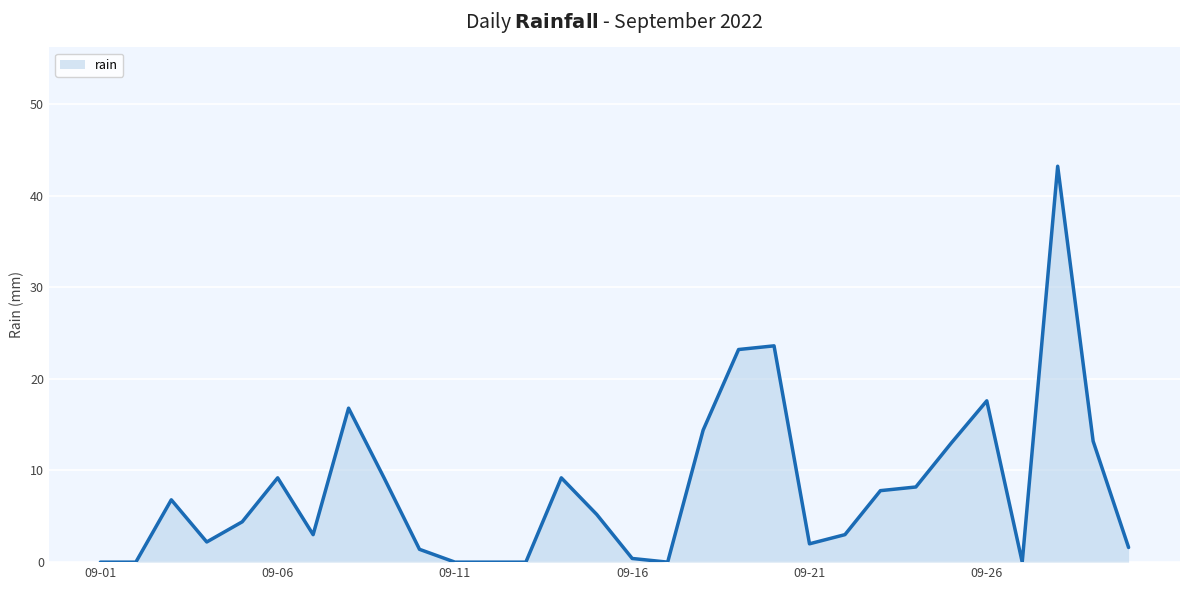

What is the maximum value shown in the chart?

43.2